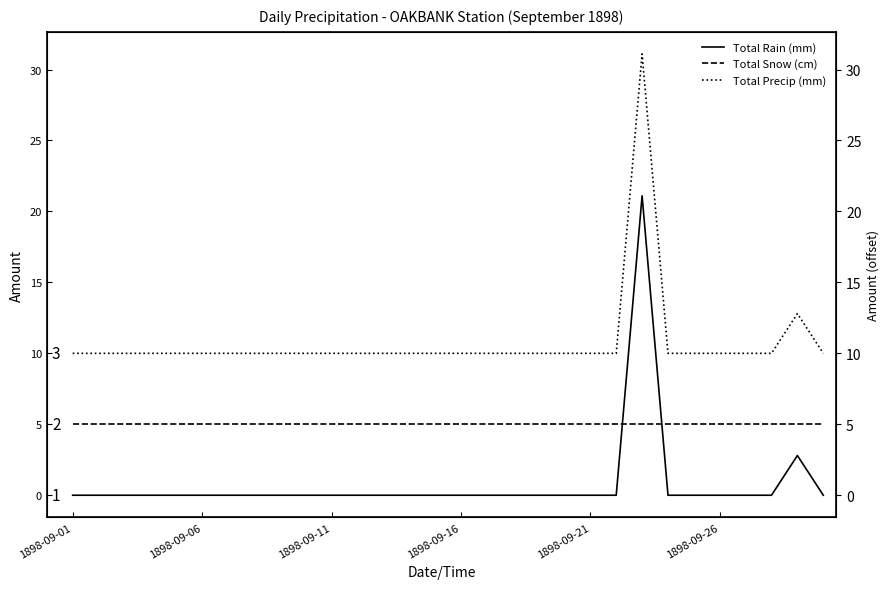

What is the difference between the maximum and second lowest values in the Total Rain (mm) series?

21.1